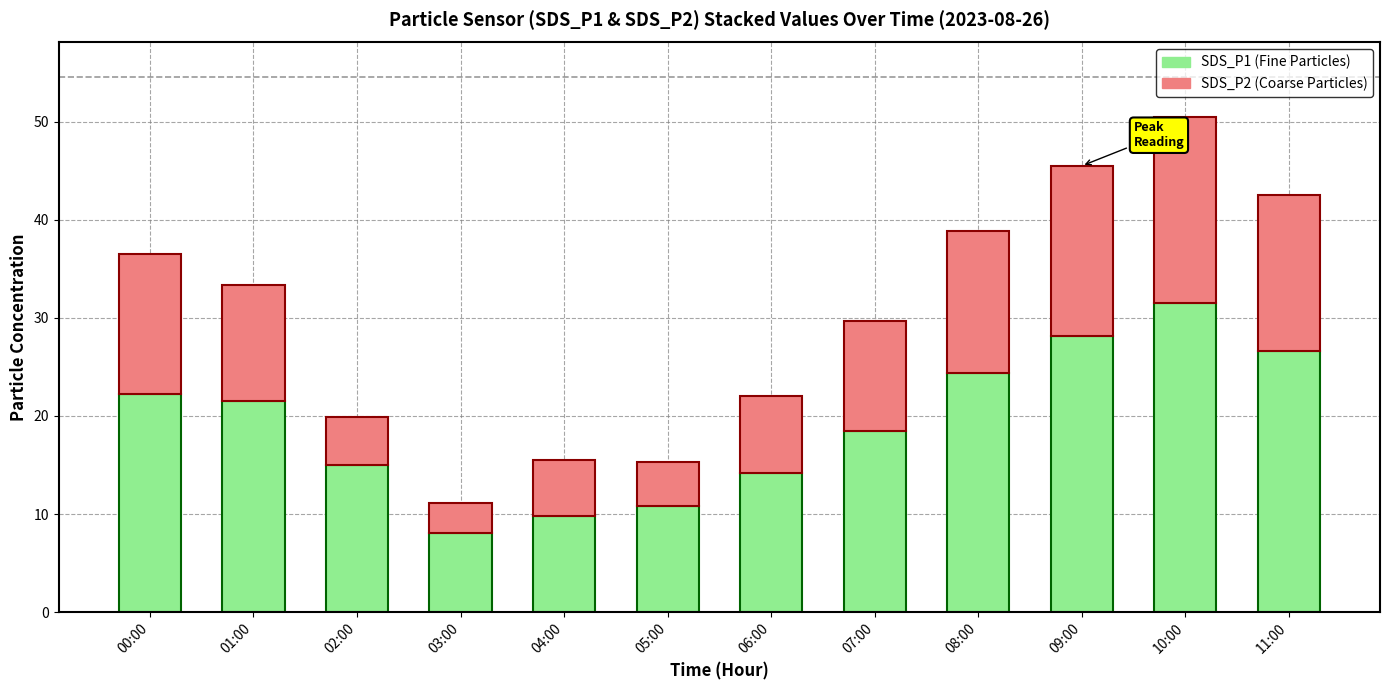

What is the total value across all series at 06:00?

22.1